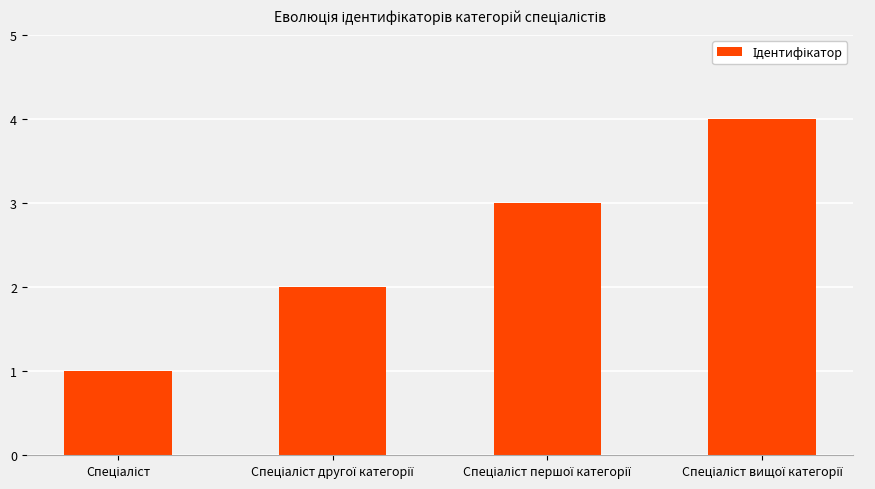

Does the chart contain any negative values?

No